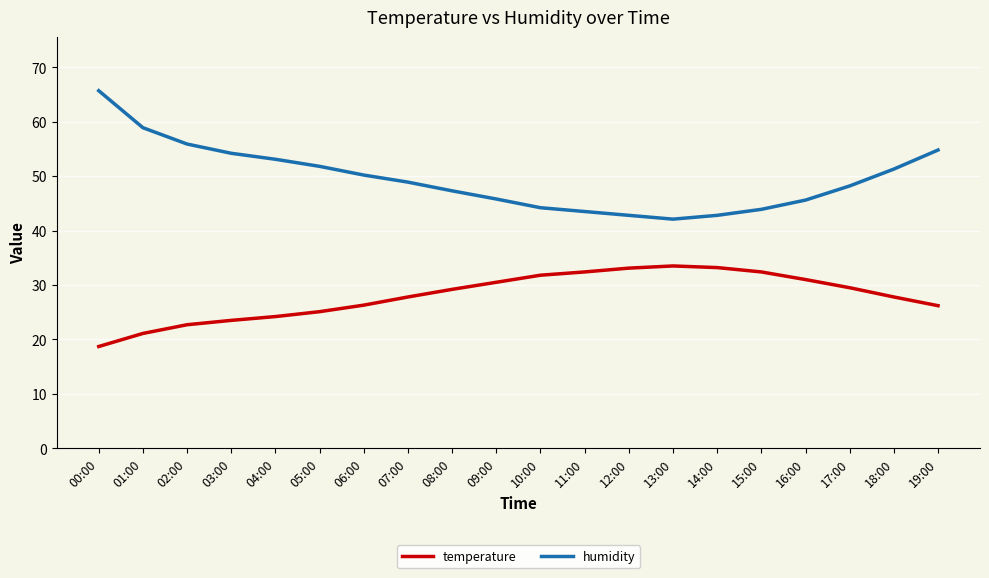

What value does the temperature series have at 09:00?

30.5